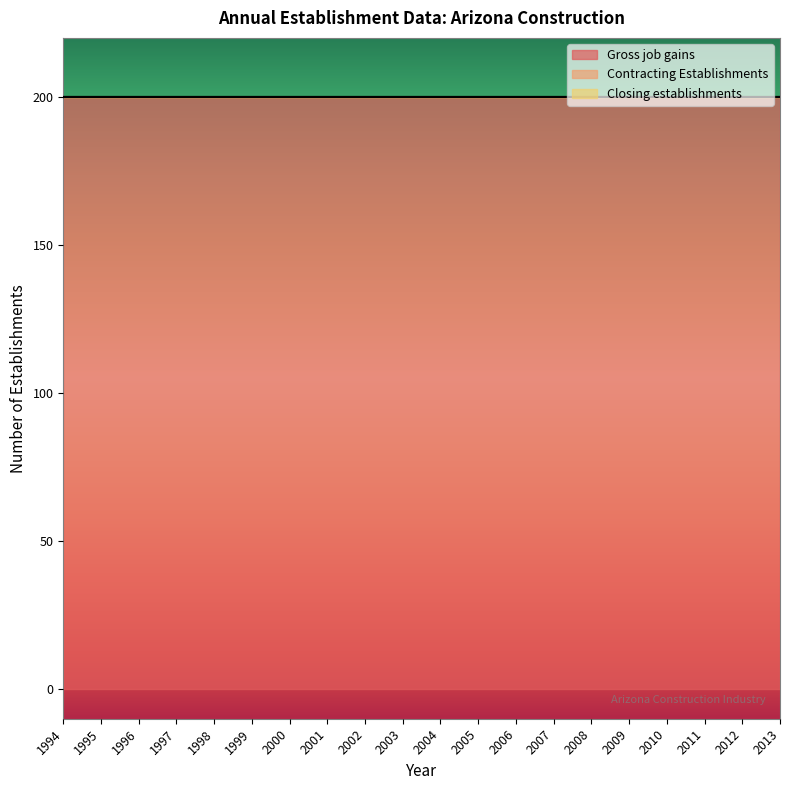

What is the difference between the highest and lowest values at 2011?

200